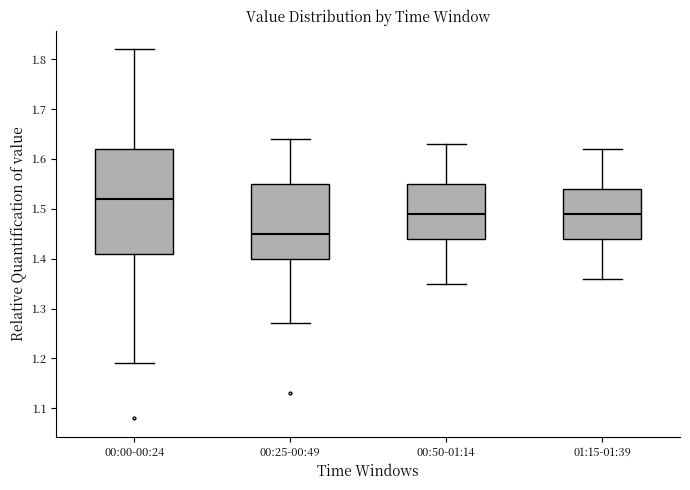

Reading left to right, transcribe this box plot: for each box, give where its median line is, the range the box spans, and where its two whiskers end, as read against the y-axis. The values are not printed on the chart, so give them approximately, as read against the axis.

00:00-00:24: median 1.52, box 1.41 to 1.62, whiskers 1.19 to 1.82
00:25-00:49: median 1.45, box 1.40 to 1.55, whiskers 1.27 to 1.64
00:50-01:14: median 1.49, box 1.44 to 1.55, whiskers 1.35 to 1.63
01:15-01:39: median 1.49, box 1.44 to 1.54, whiskers 1.36 to 1.62